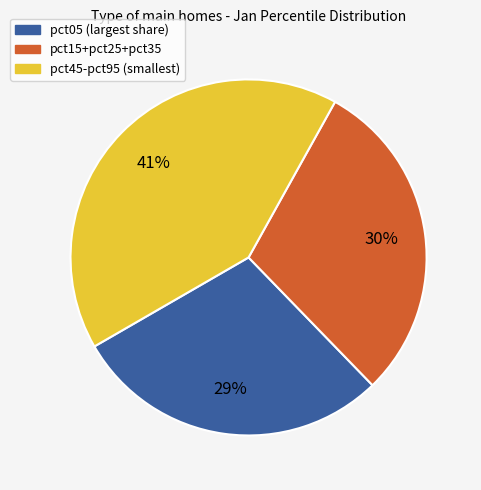

To the nearest percent, what is the average slice percentage?

33%